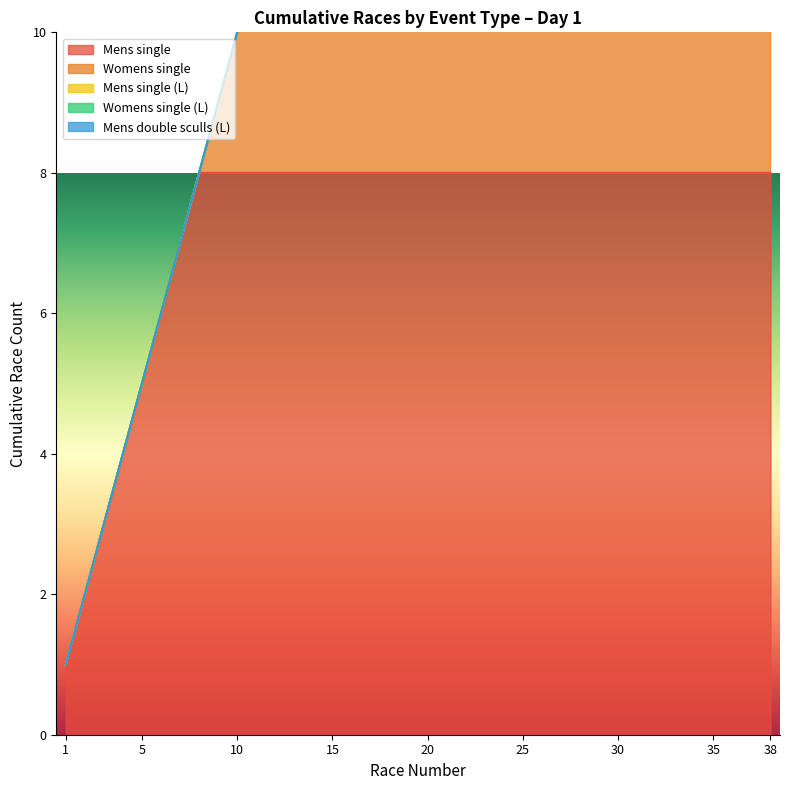

The Mens single series shows 3 at 10. True or false?

False